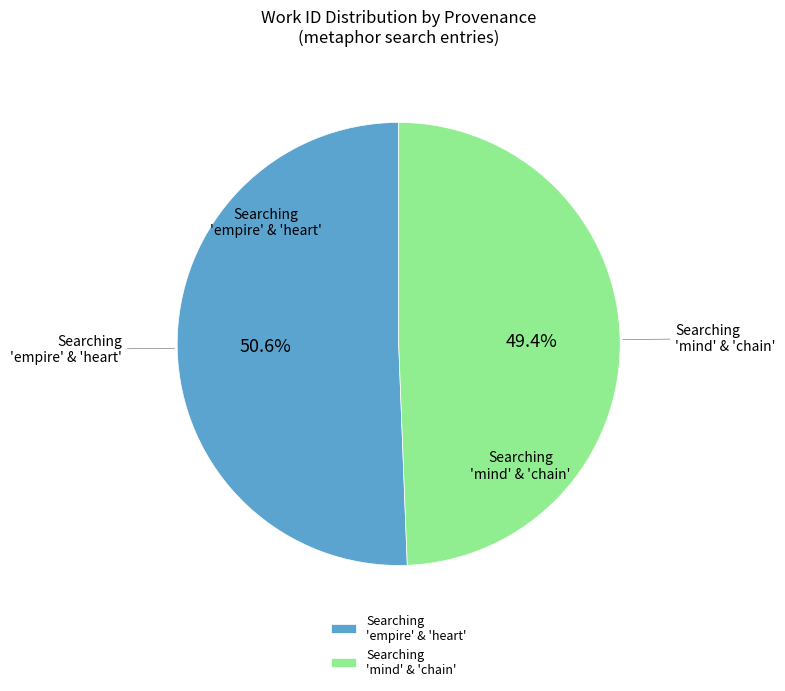

Is there any slice that represents more than half of the pie?

Yes